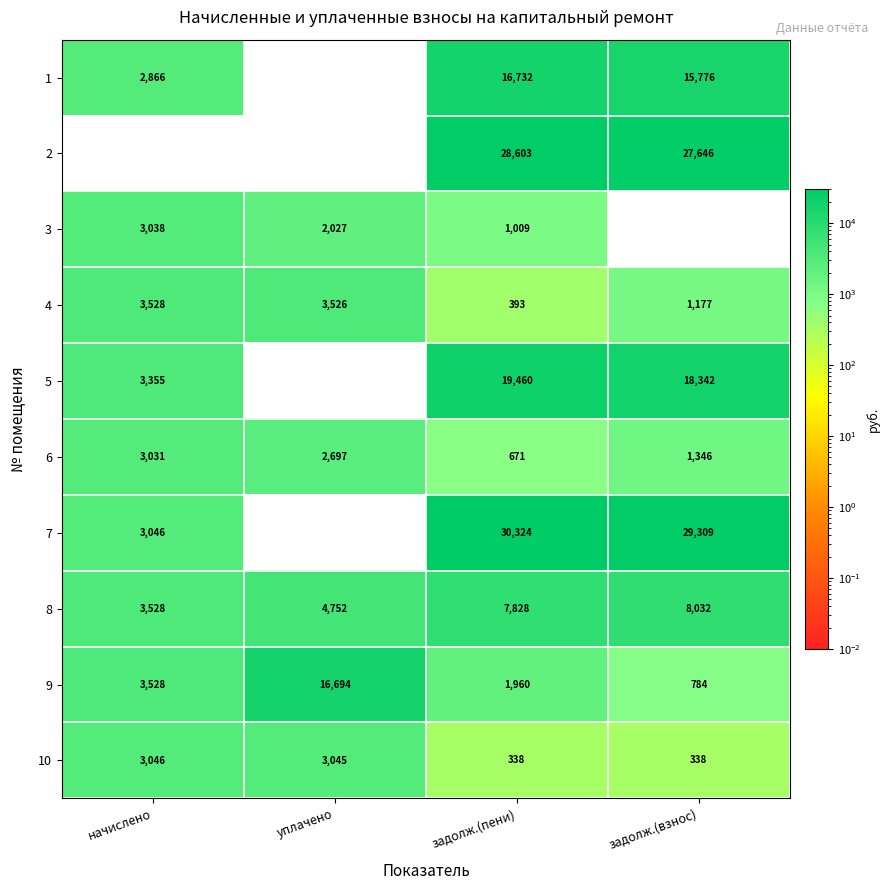

At how many categories does at least one series exceed 13977?

3